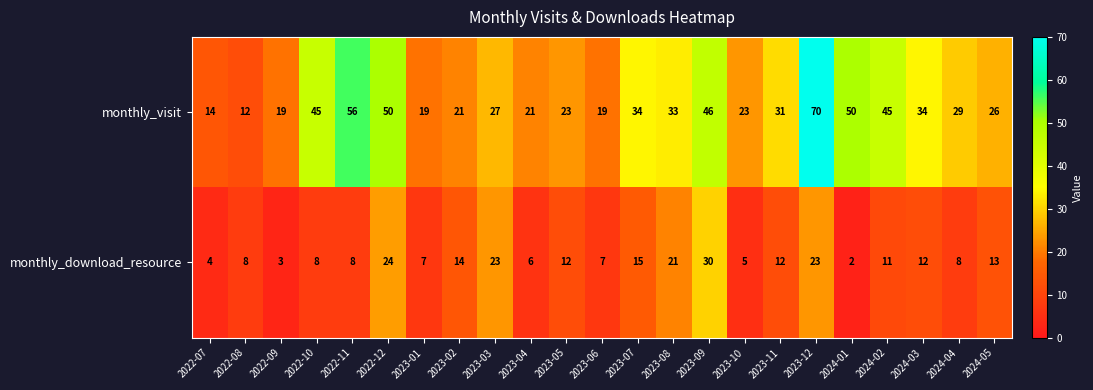

What is the difference between the highest and lowest values at 2023-02?

7